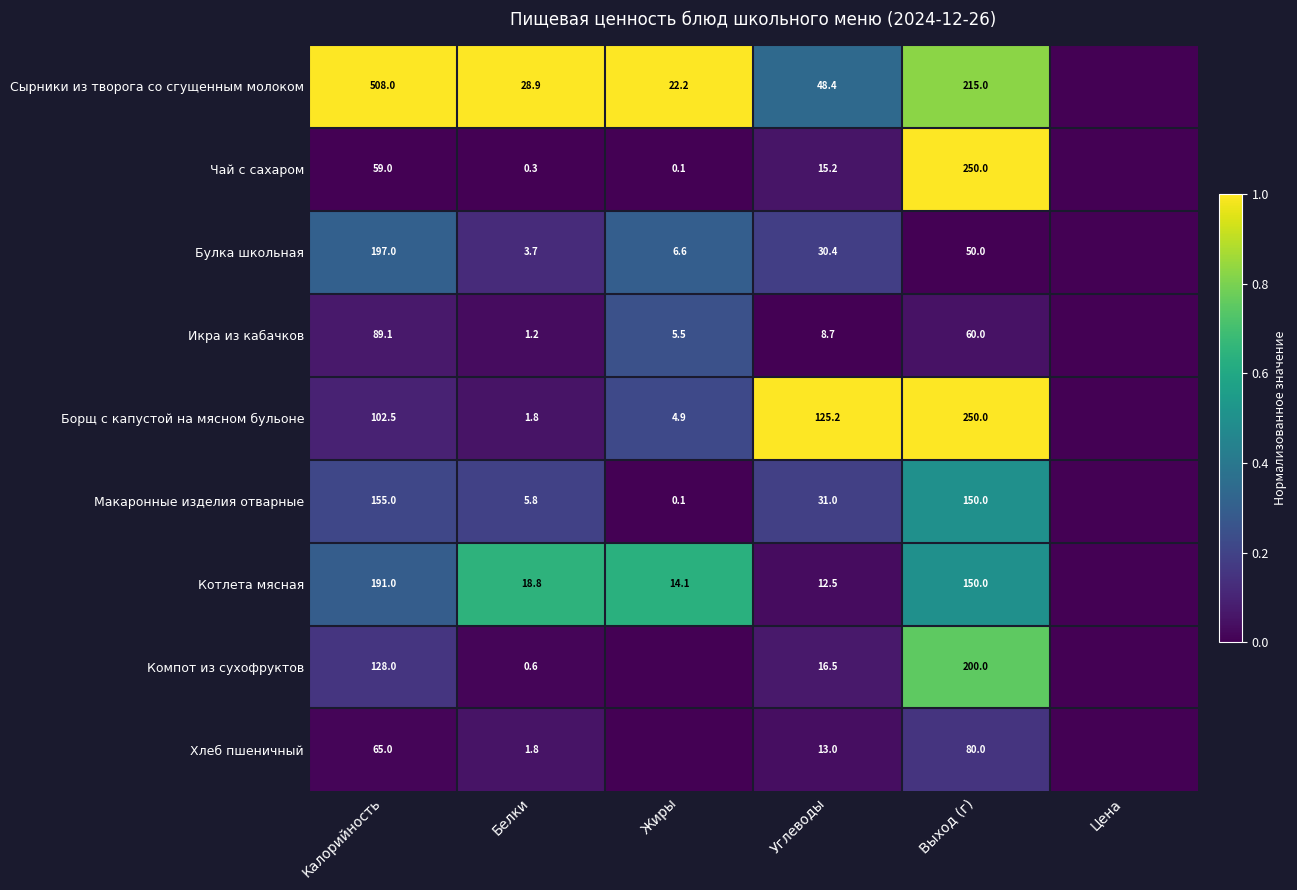

True or false: Котлета мясная has a value of 0.8 at Выход (г).

False